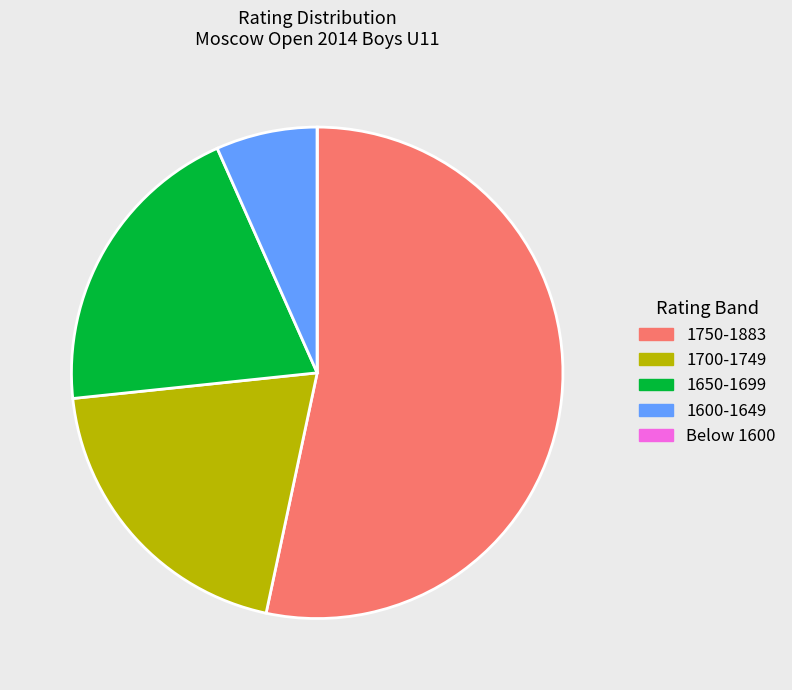

Is there a majority slice in this chart?

Yes